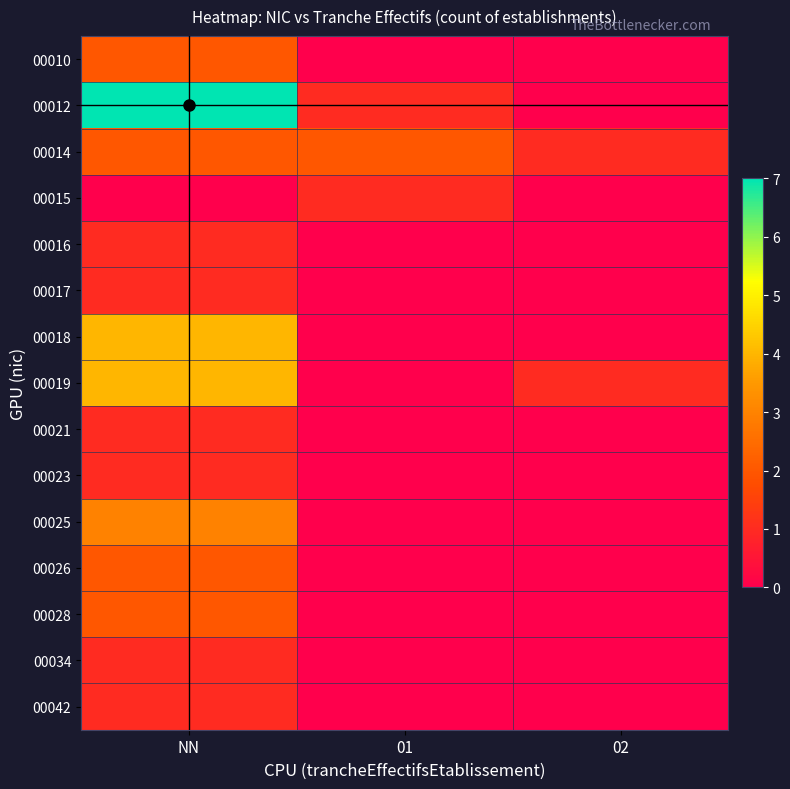

Reading left to right, extract all data points from this chart.

00010: NN=2	01=0	02=0
00012: NN=7	01=1	02=0
00014: NN=2	01=2	02=1
00015: NN=0	01=1	02=0
00016: NN=1	01=0	02=0
00017: NN=1	01=0	02=0
00018: NN=4	01=0	02=0
00019: NN=4	01=0	02=1
00021: NN=1	01=0	02=0
00023: NN=1	01=0	02=0
00025: NN=3	01=0	02=0
00026: NN=2	01=0	02=0
00028: NN=2	01=0	02=0
00034: NN=1	01=0	02=0
00042: NN=1	01=0	02=0